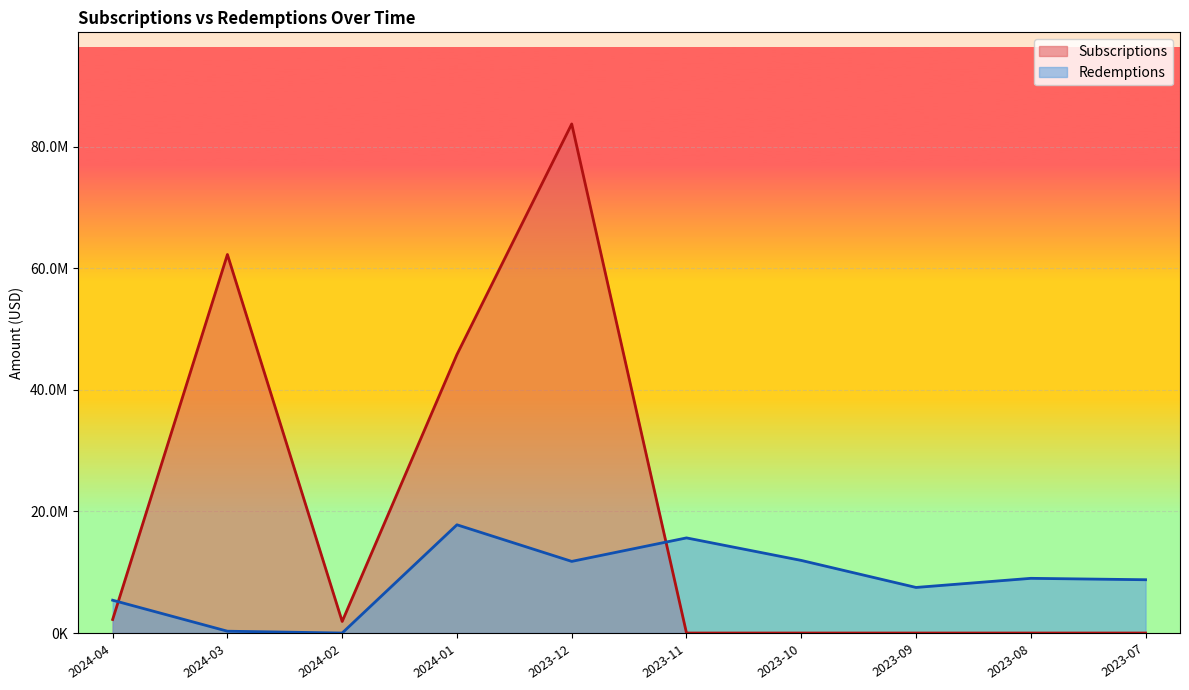

Rank the series by their maximum value, from lowest to highest.

Redemptions, Subscriptions